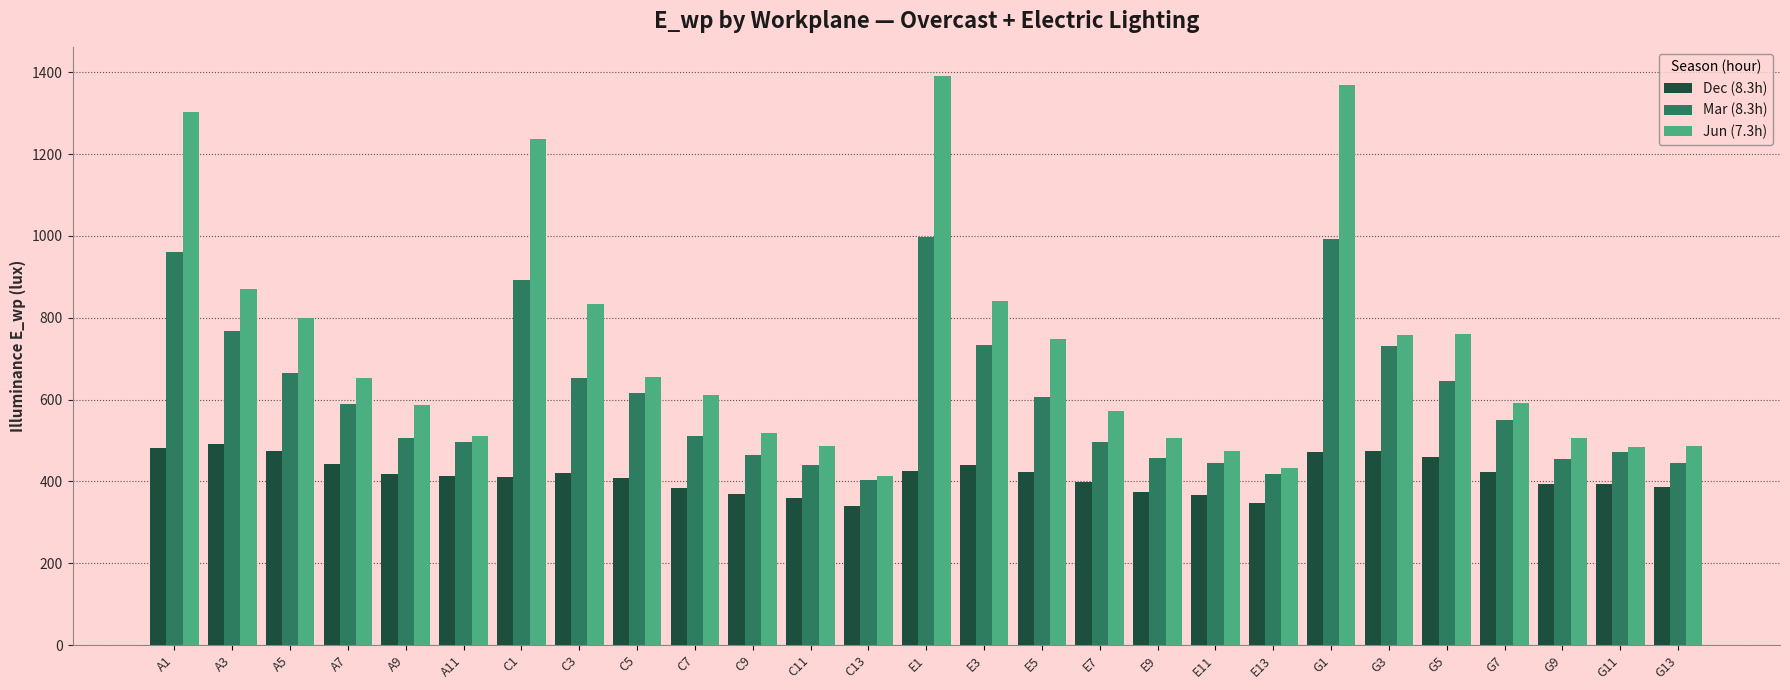

What is the total value across all series at C1?

2538.7